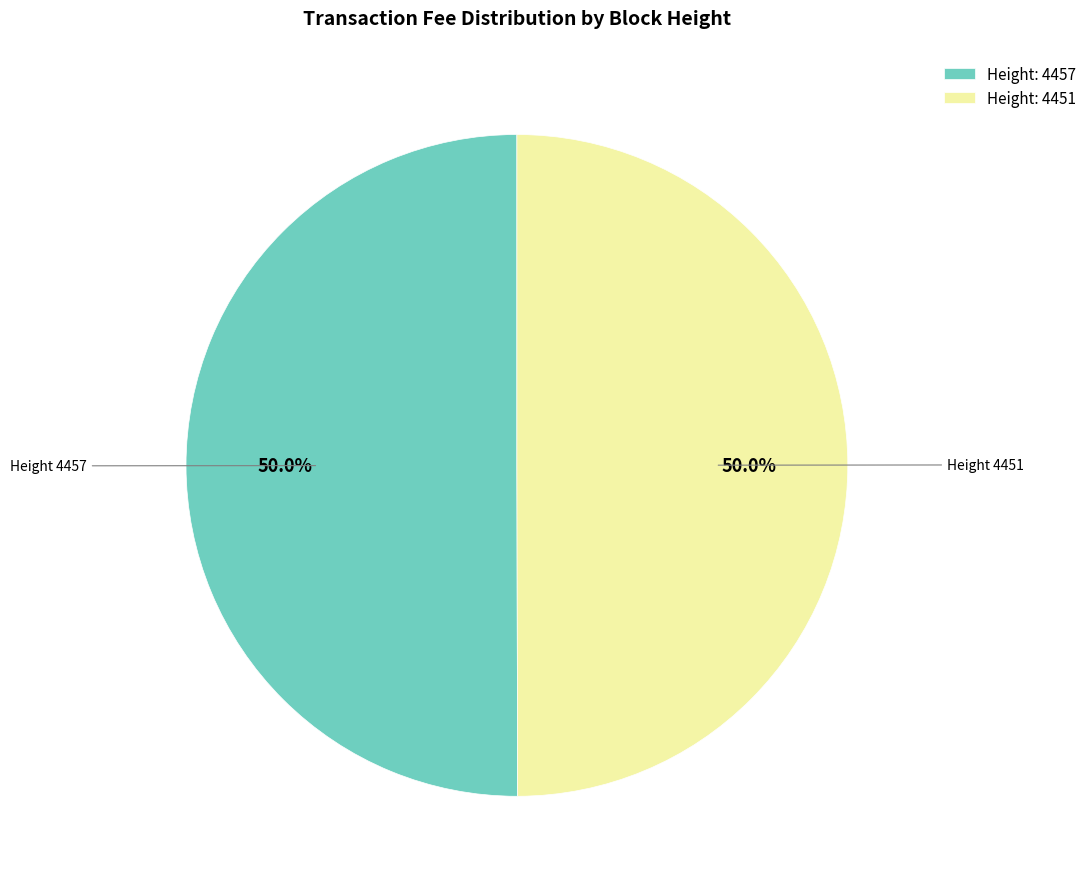

What is the ratio of the value at Height: 4451 to the value at Height: 4457?

1.0